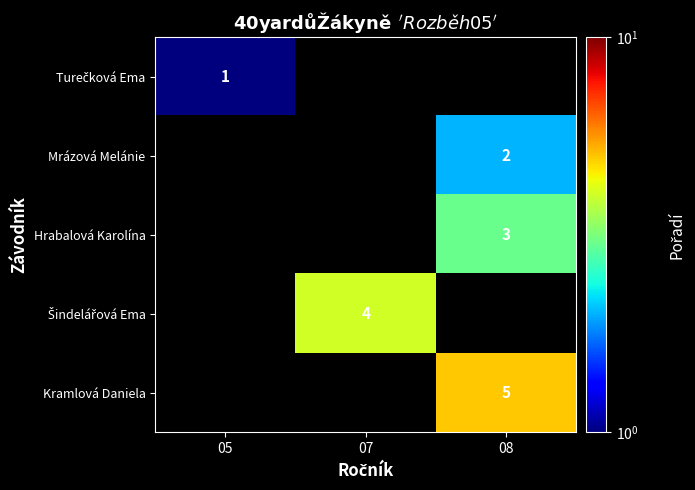

The Kramlová Daniela series shows 1 at 08. True or false?

False